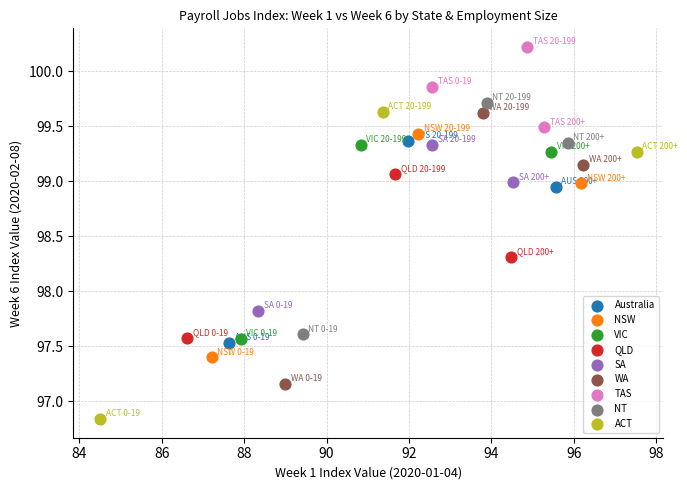

Which series has the largest Y range (max minus min)?

ACT